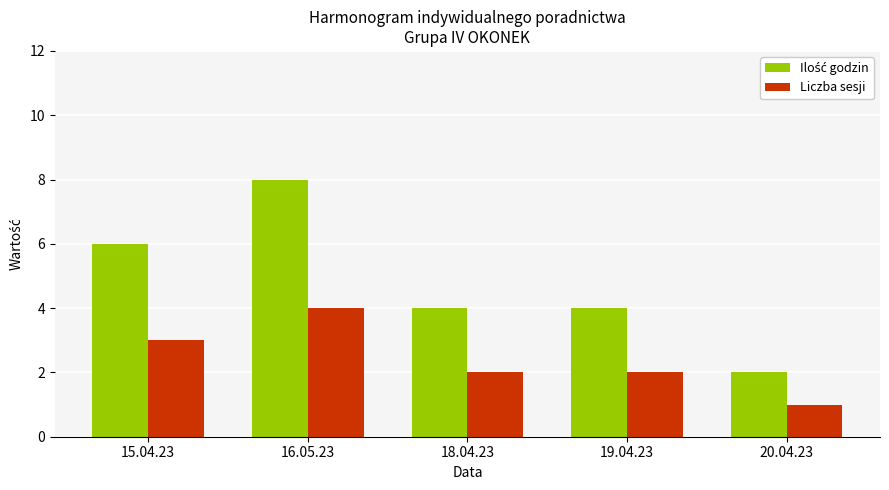

The Liczba sesji series shows 1 at 18.04.23. True or false?

False